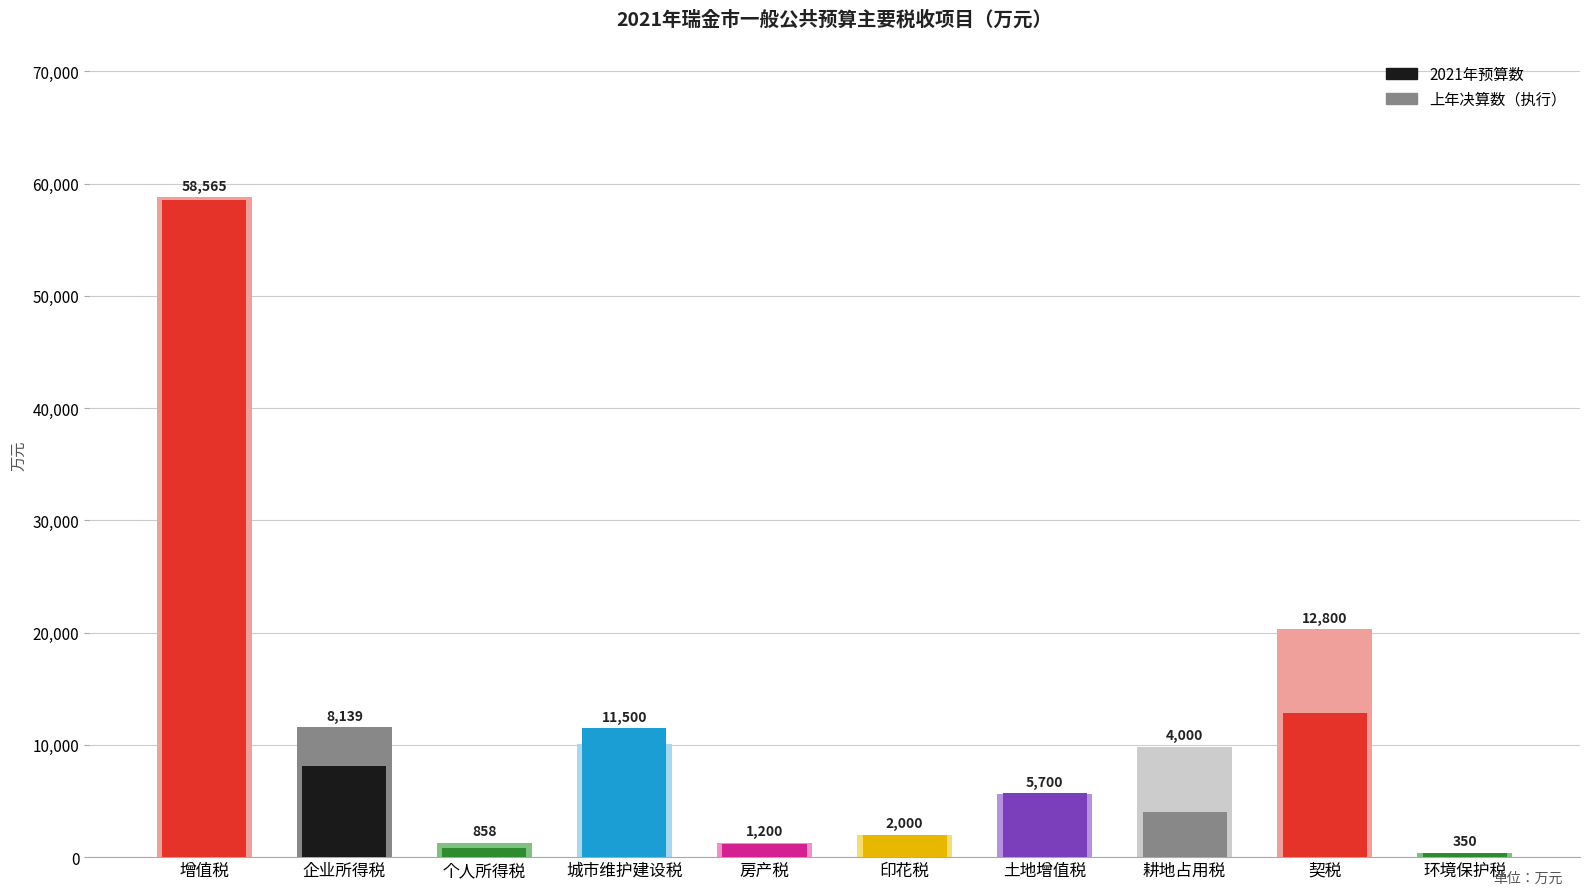

What position from the right is 增值税?

10